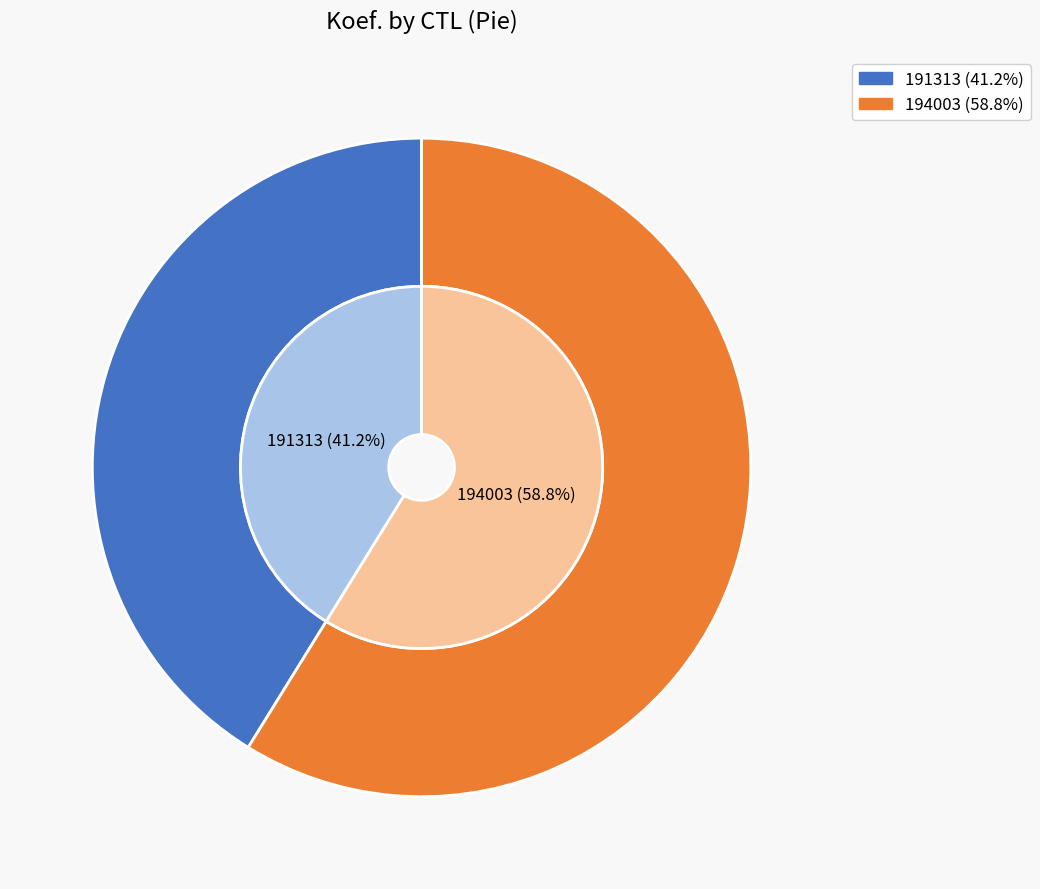

To the nearest percent, what is the combined percentage of 191313 and 194003?

100%